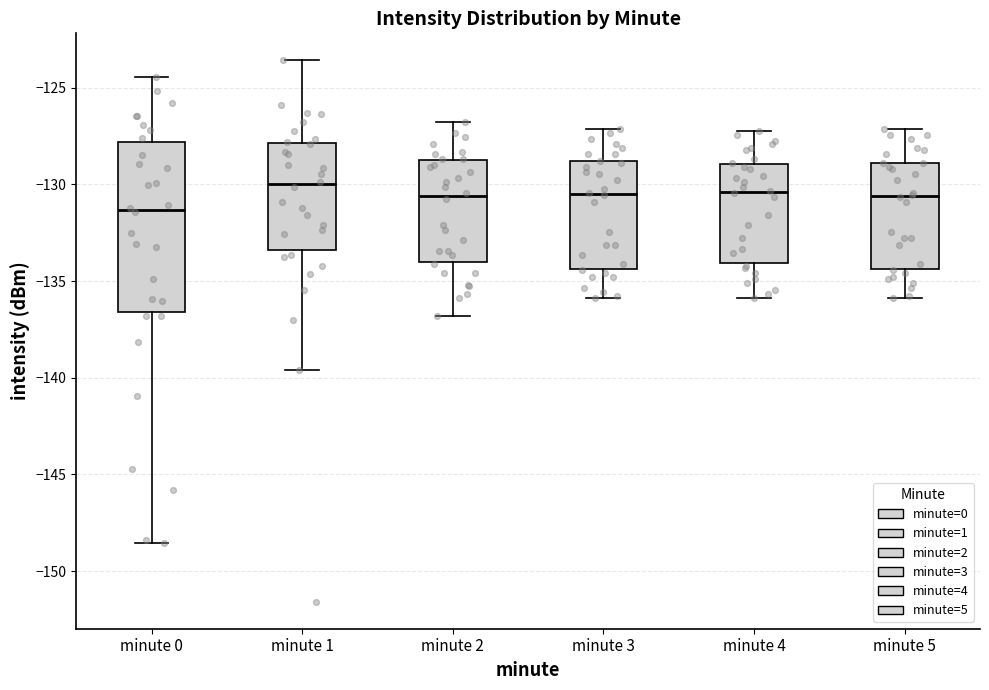

Reading left to right, read every box against the y-axis: the position of its median line, the range the box covers, and the ends of its whiskers. The values are not printed on the chart, so give them approximately, as read against the axis.

minute 0: median -131.5, box -136.5 to -128.0, whiskers -148.5 to -124.5
minute 1: median -130.0, box -133.5 to -128.0, whiskers -139.5 to -123.5
minute 2: median -130.5, box -134.0 to -128.5, whiskers -137.0 to -127.0
minute 3: median -130.5, box -134.5 to -129.0, whiskers -136.0 to -127.0
minute 4: median -130.5, box -134.0 to -129.0, whiskers -136.0 to -127.0
minute 5: median -130.5, box -134.5 to -129.0, whiskers -136.0 to -127.0